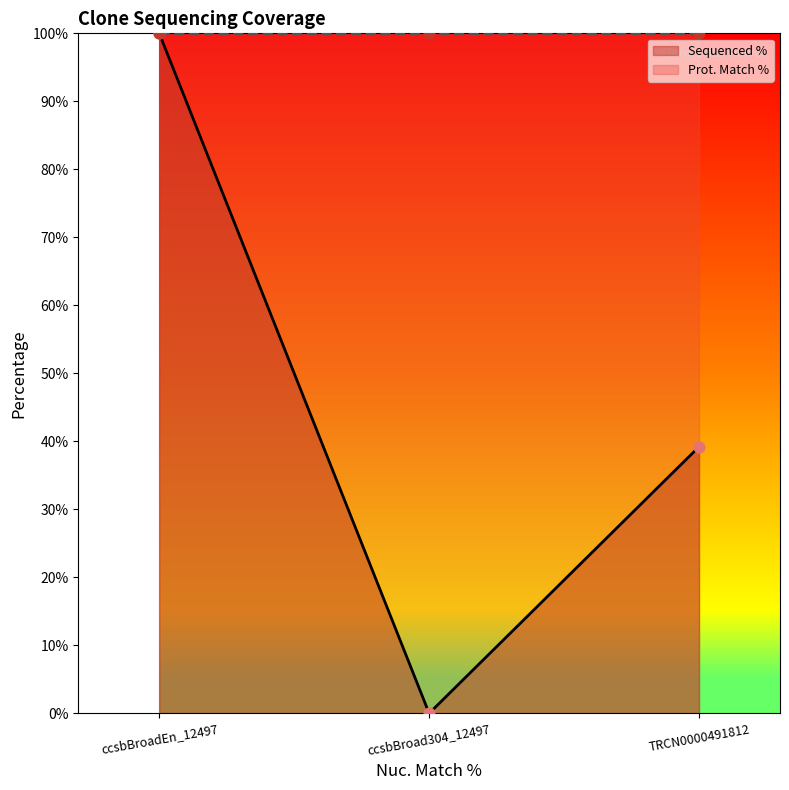

Which has a higher value, TRCN0000491812 or ccsbBroadEn_12497?

ccsbBroadEn_12497